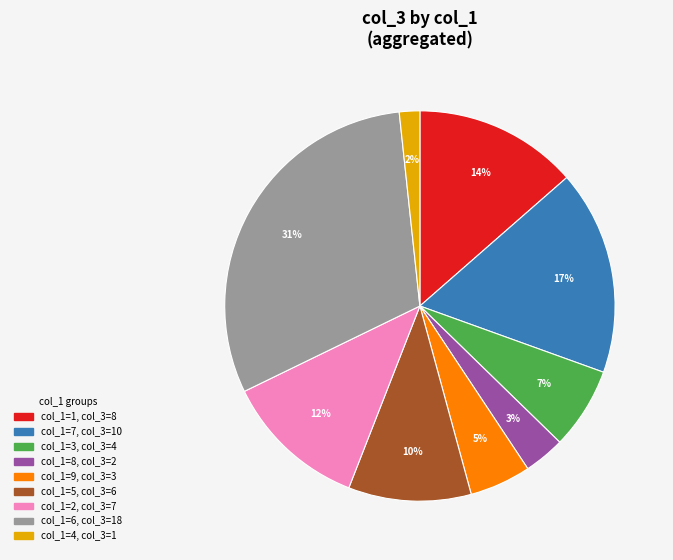

To the nearest percent, what is the difference between the largest and smallest slice percentages?

29%